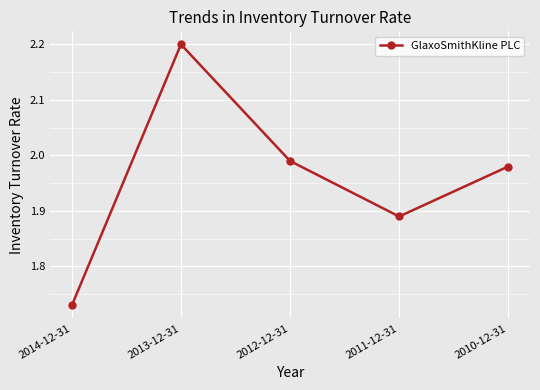

Is this an area chart (filled region under the line)?

No